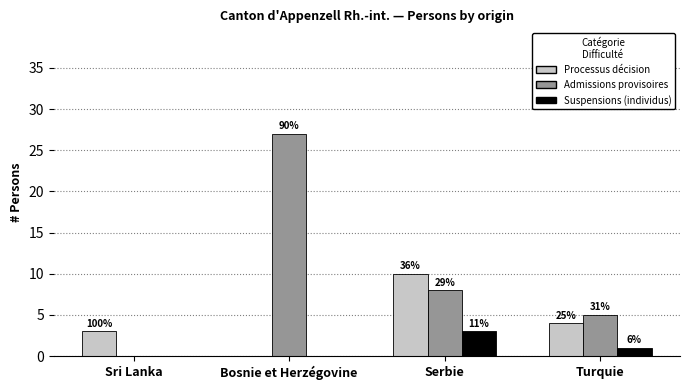

What are all the series names shown in the legend?

Processus décision, Admissions provisoires, Suspensions (individus)